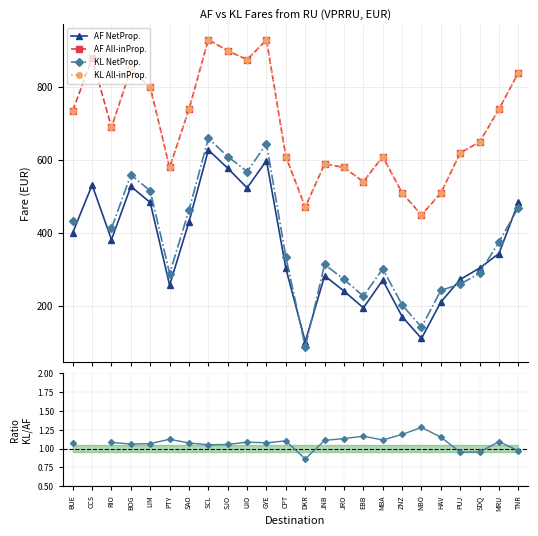

Is the value of AF NetProp. at CCS greater than the value of AF All-inProp. at TNR?

No